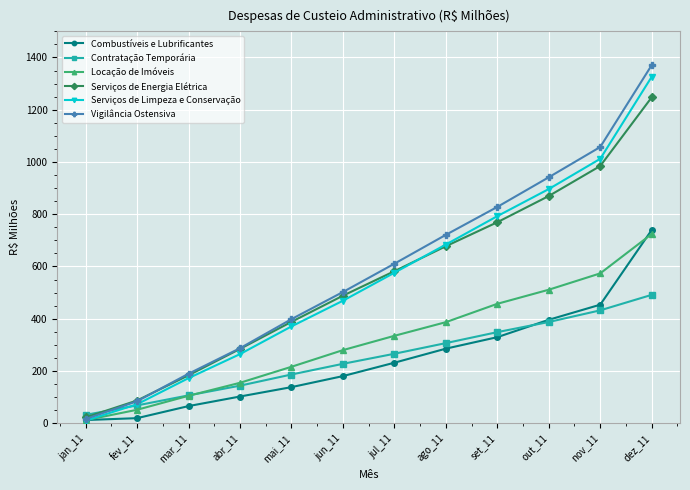

What is the difference between the Contratação Temporária values at out_11 and mai_11?

201.0